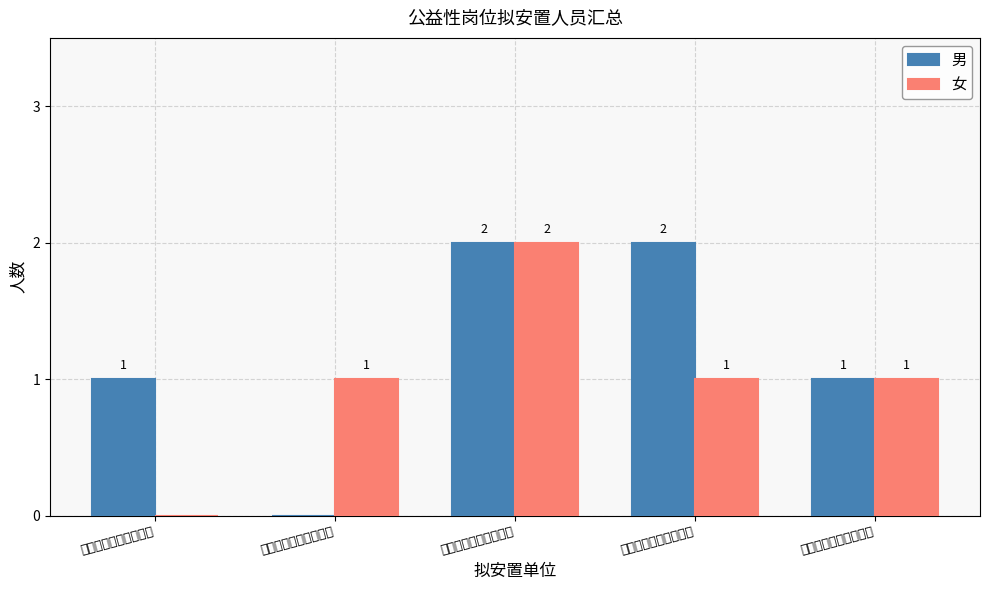

What is the sum of the 男 values at 汝阳县小店镇人民政府 and 汝阳县内埠镇人民政府?

3